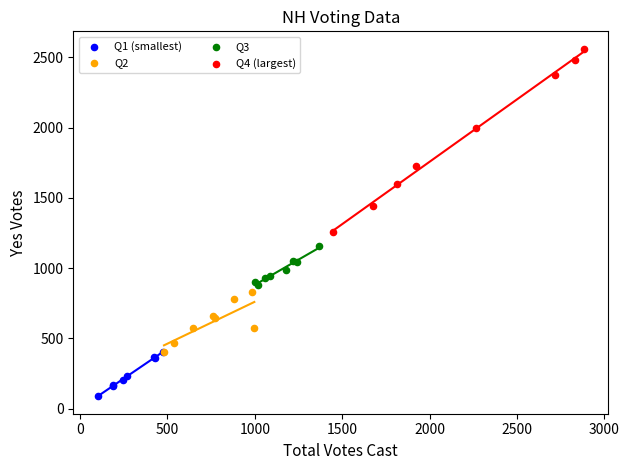

Which series contains the lowest Y value?

Q1 (smallest)